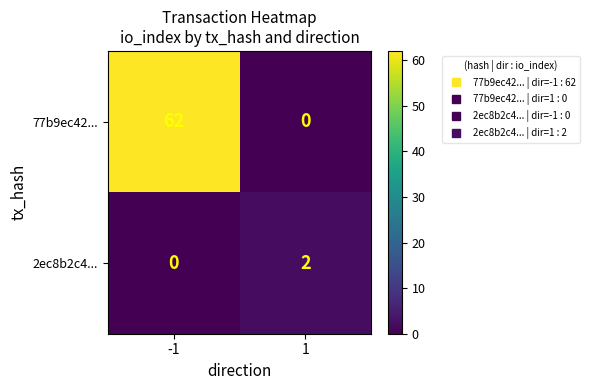

The 2ec8b2c4... series shows 2 at 1. True or false?

True